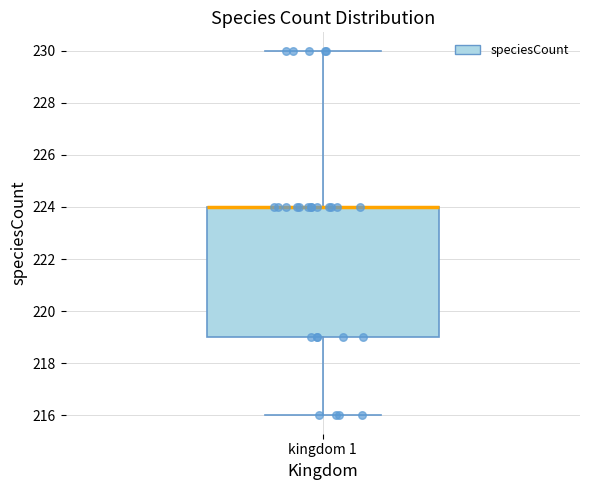

Transcribe this box plot: give where the median line is, the range the box spans, and where the two whiskers end, as read against the y-axis. The values are not printed on the chart, so give them approximately, as read against the axis.

median 224 (drawn on the box's upper edge), box 219 to 224, whiskers 216 to 230